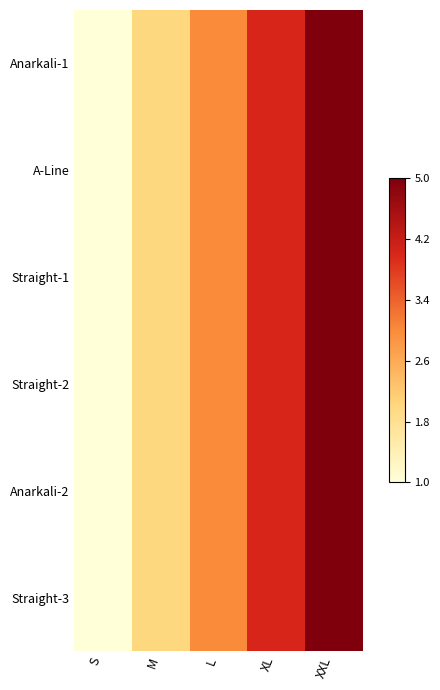

What is the total value across all series at M?

1.5